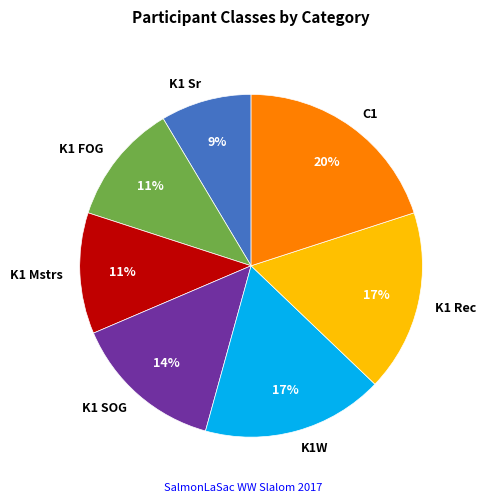

True or false: C1 accounts for 20% of the total.

True